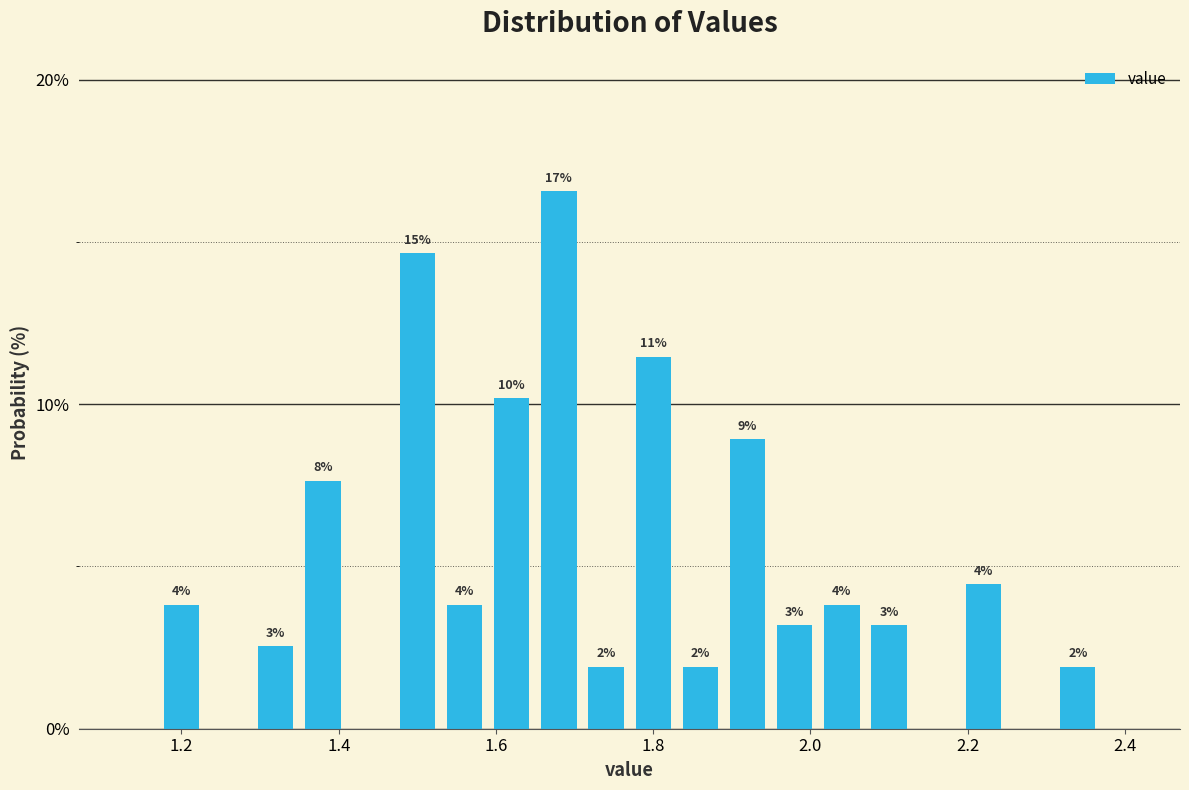

Around what value on the x-axis is the tallest bar? Give the approximate position of its centre, as read against the axis.

1.68